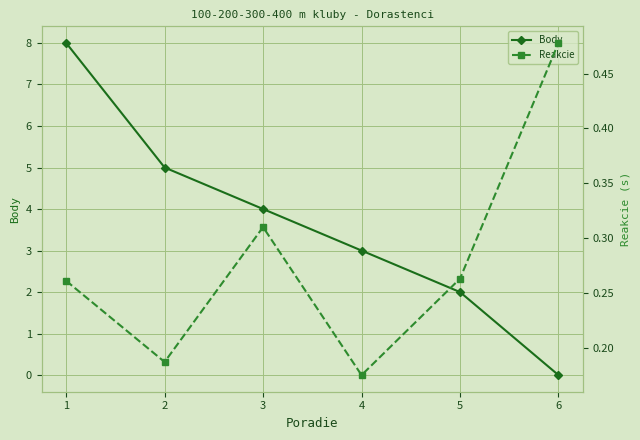

The Body series shows 0.0 at 6. True or false?

True